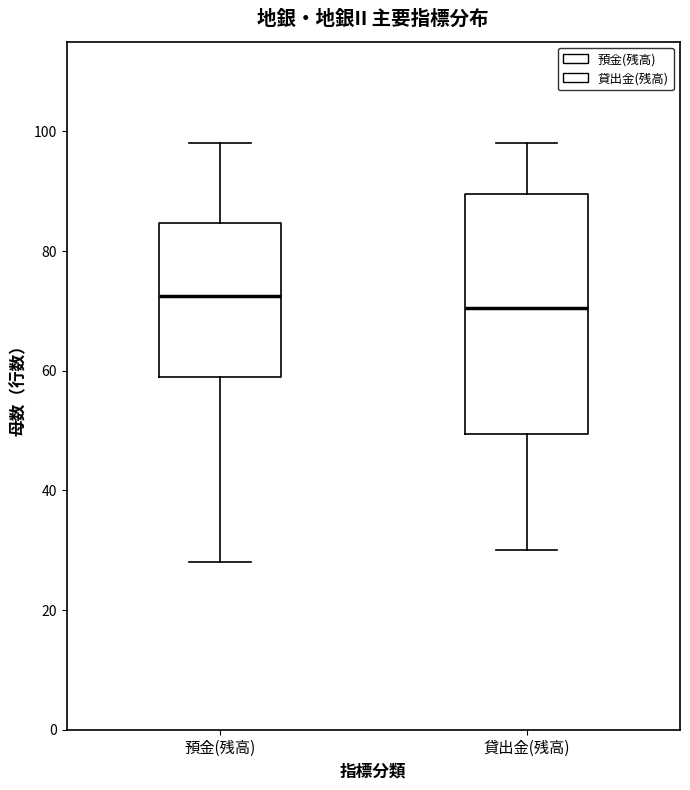

Where is the lower edge of the box for 預金(残高) on the y-axis? The values are not printed on the chart, so give them approximately, as read against the axis.

60